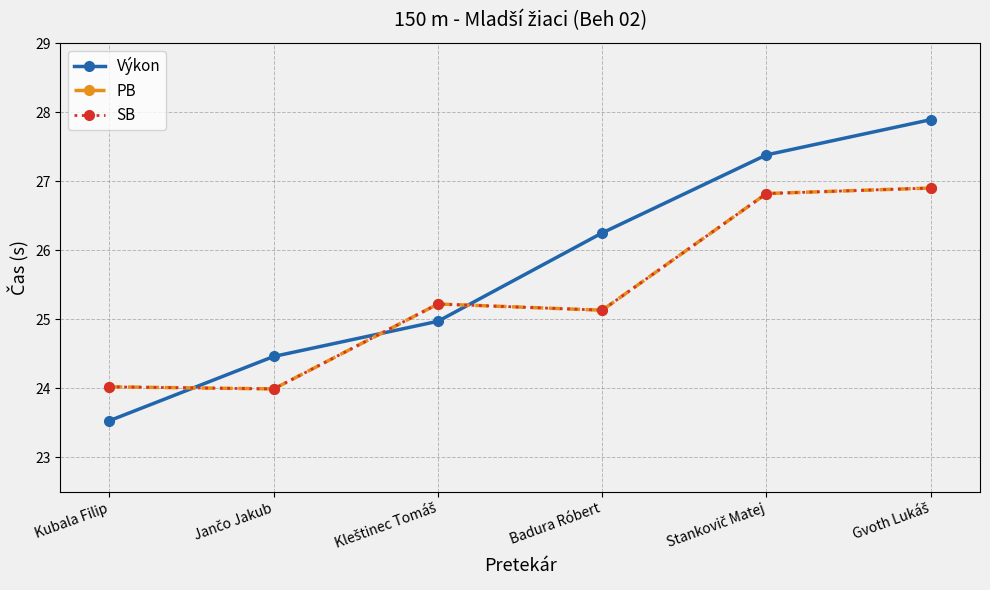

Rank the categories by Výkon value from lowest to highest.

Kubala Filip, Jančo Jakub, Kleštinec Tomáš, Badura Róbert, Stankovič Matej, Gvoth Lukáš